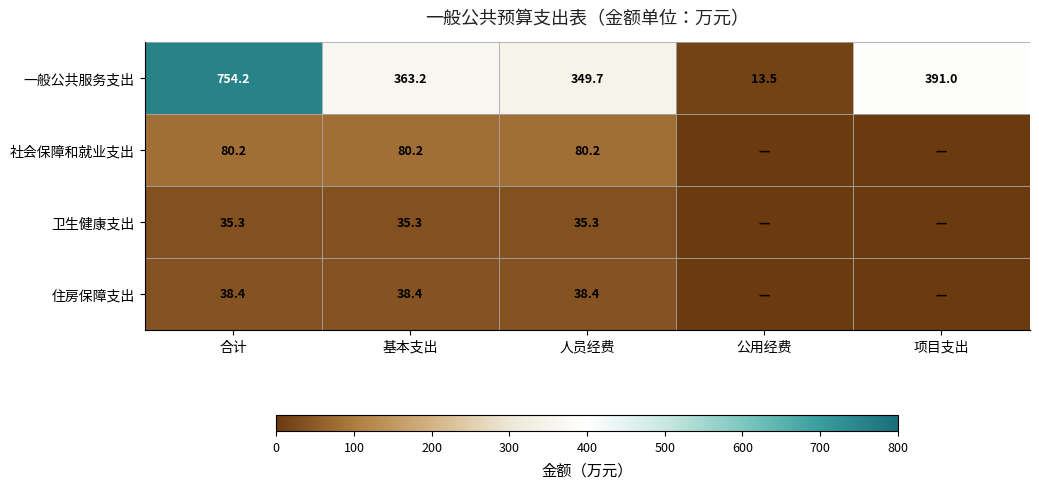

Is it true that 一般公共服务支出 equals 607.8 at 人员经费?

False